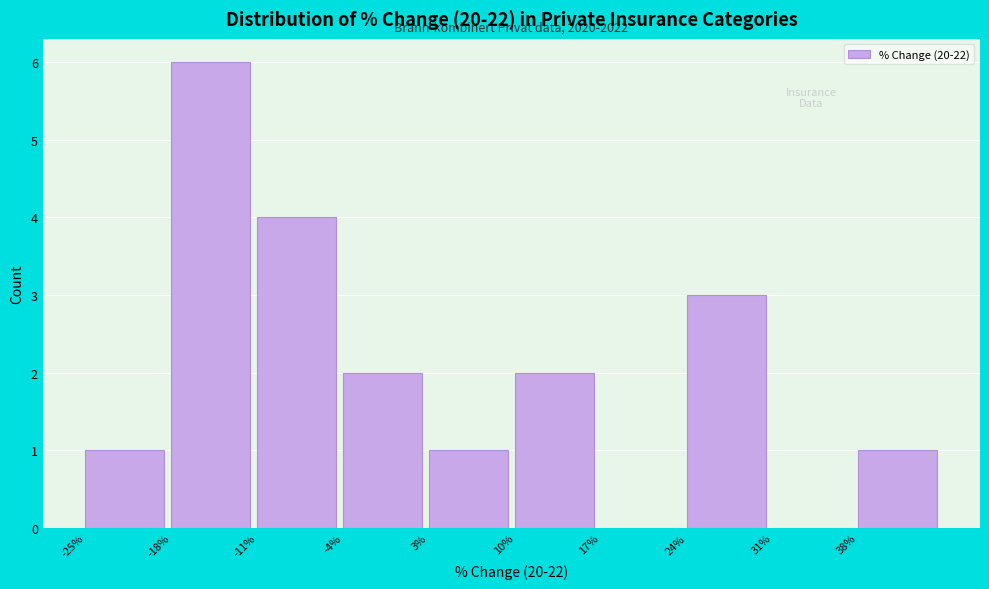

Which range on the x-axis has the tallest bar?

-18 to -11